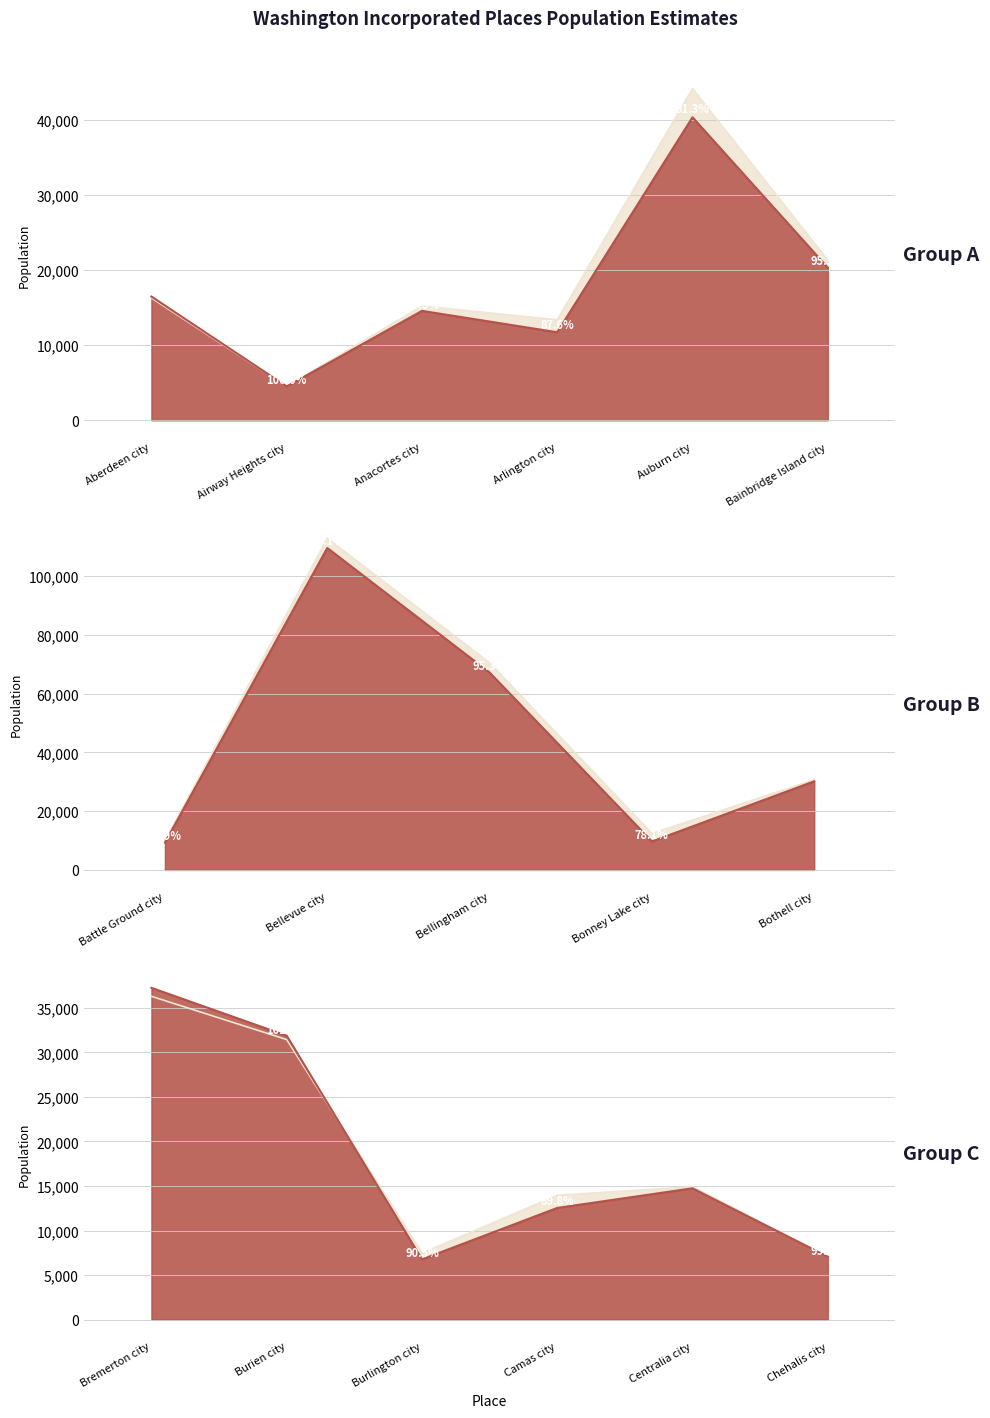

True or false: July 1, 2002 Population has a value of 9900 at Battle Ground city.

True